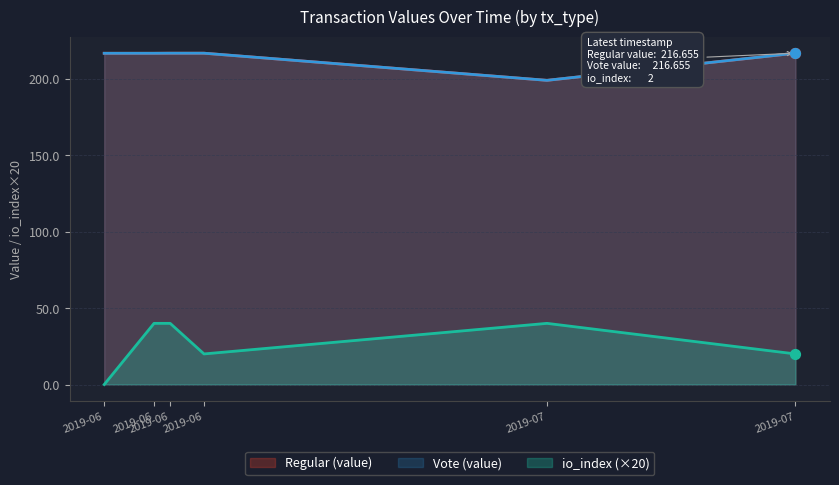

Which series has the widest spread of Y values?

io_index